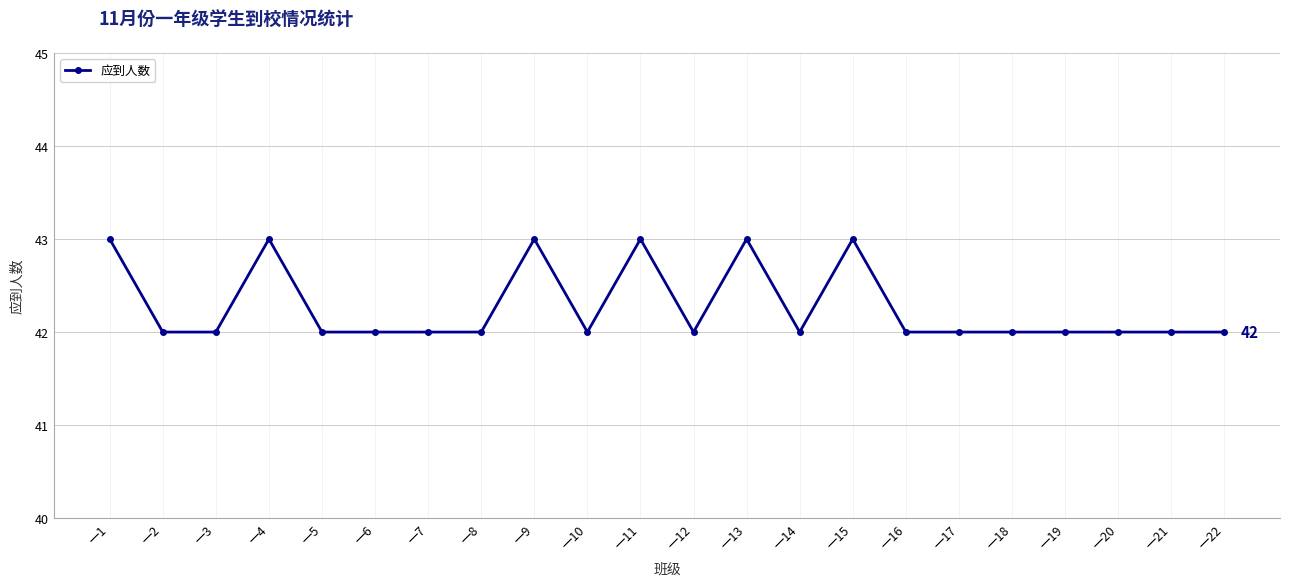

Reading left to right, list all the values displayed in this chart.

一1=43	一2=42	一3=42	一4=43	一5=42	一6=42	一7=42	一8=42	一9=43	一10=42	一11=43	一12=42	一13=43	一14=42	一15=43	一16=42	一17=42	一18=42	一19=42	一20=42	一21=42	一22=42